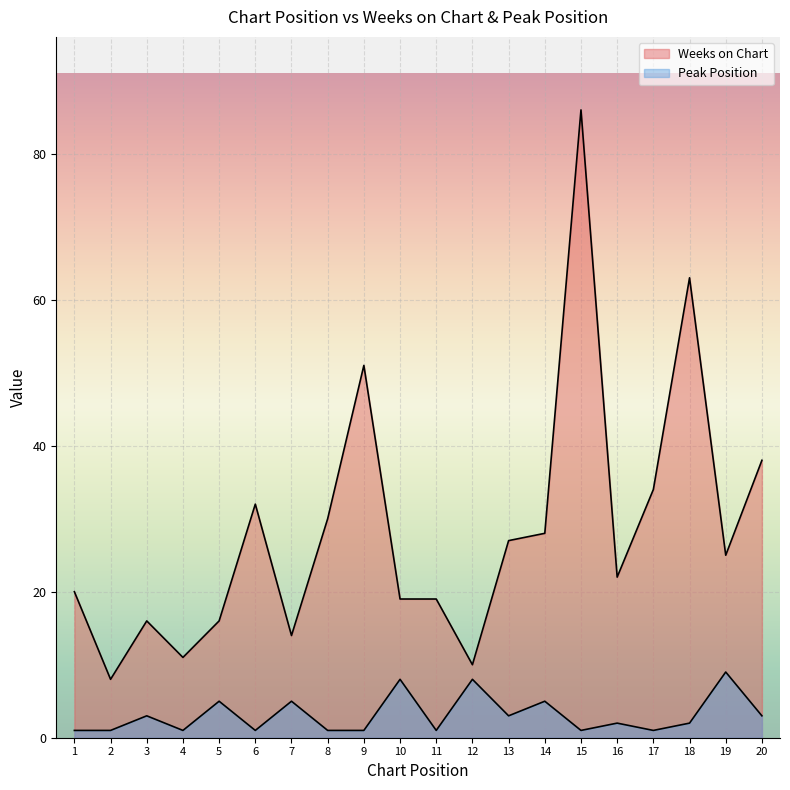

True or false: Weeks on Chart and Peak Position cross at least once.

False